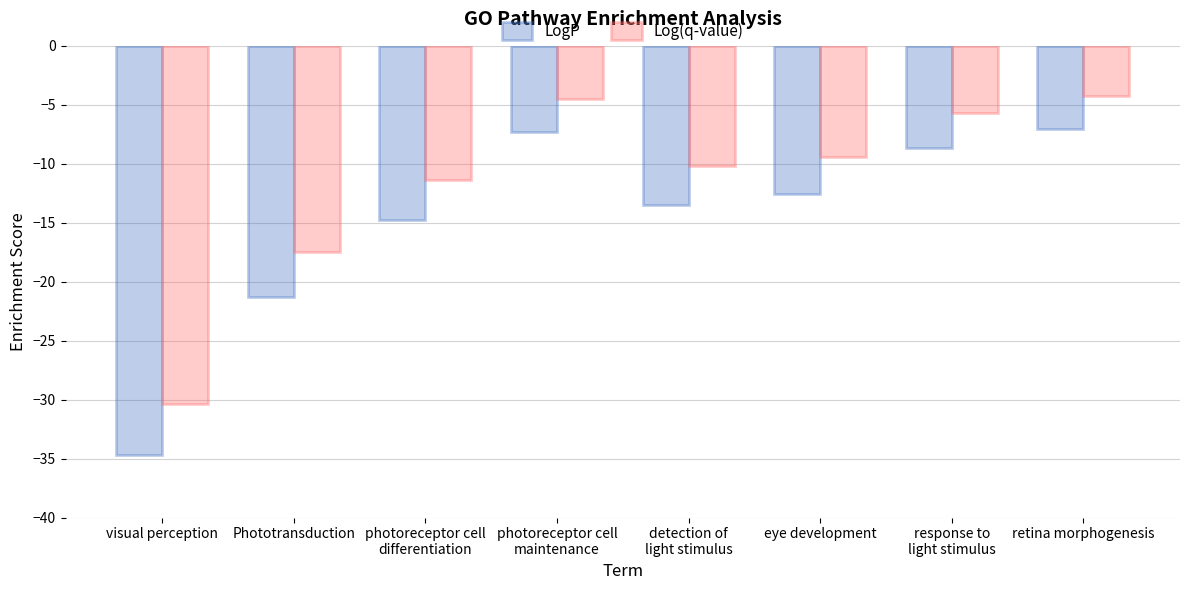

How many bars are there in total?

16